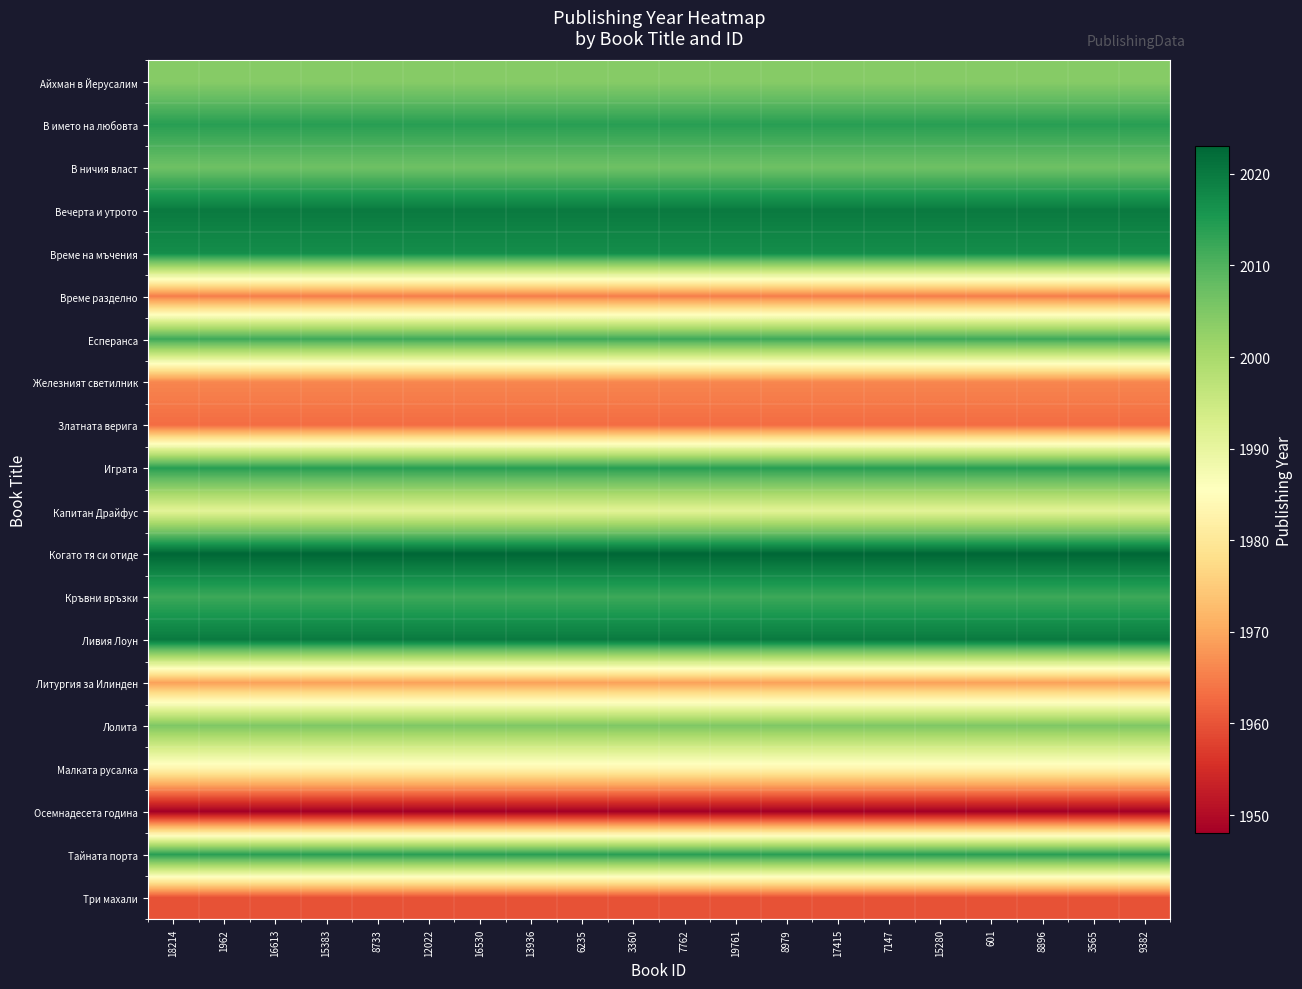

Count the number of data series in this chart.

20